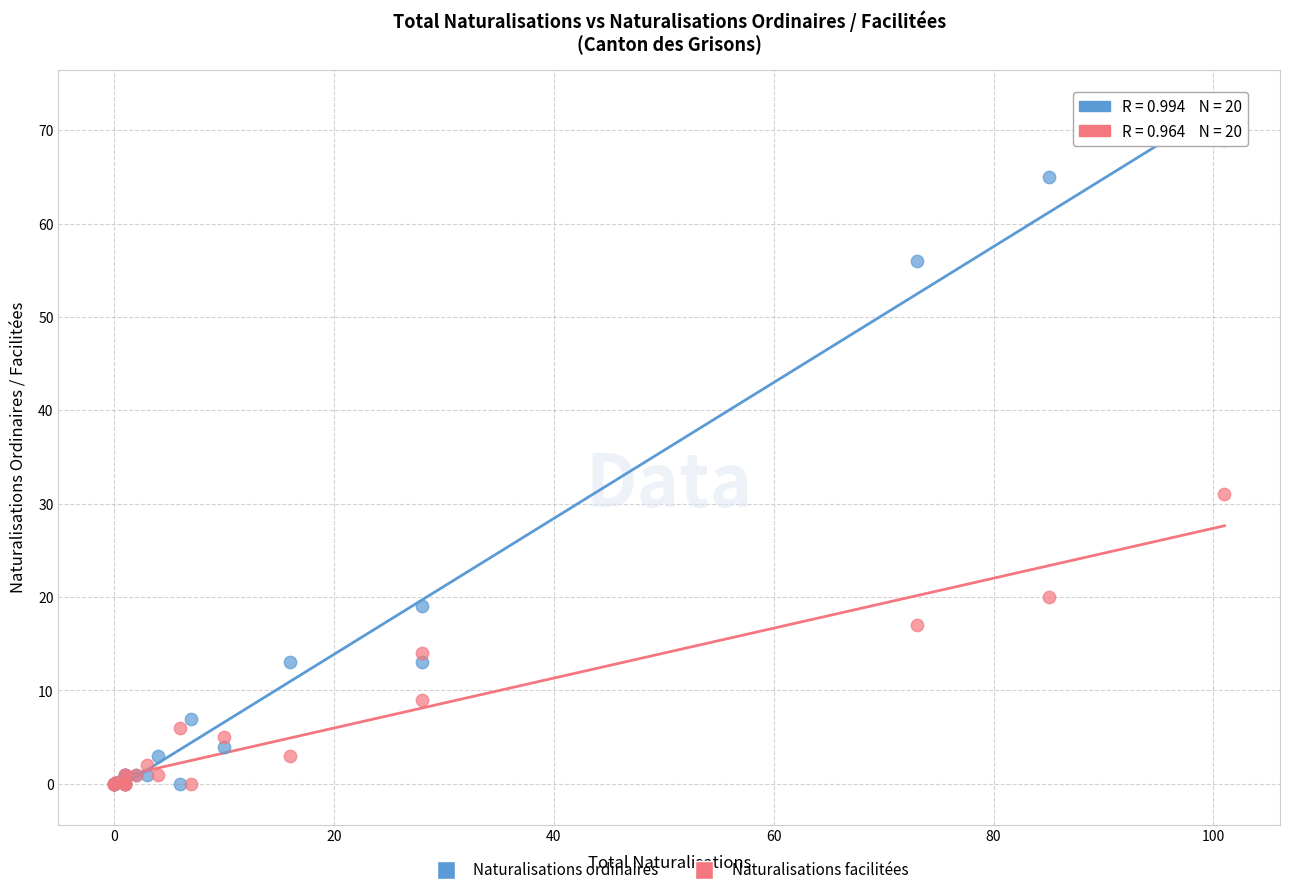

In the Naturalisations facilitées series, what Y value is closest to 15?

14